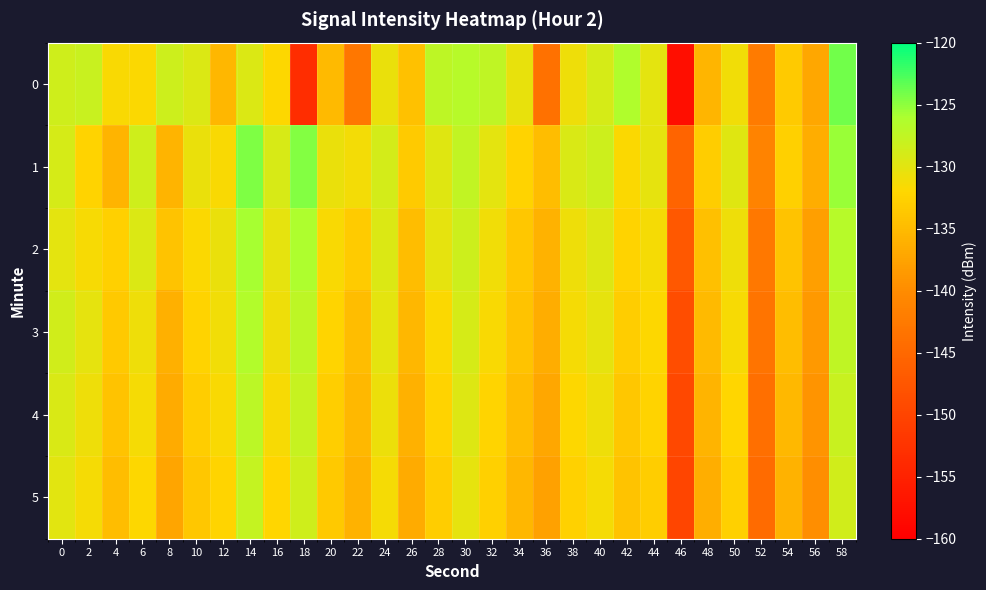

What is the total value across all series at 4?

-802.4